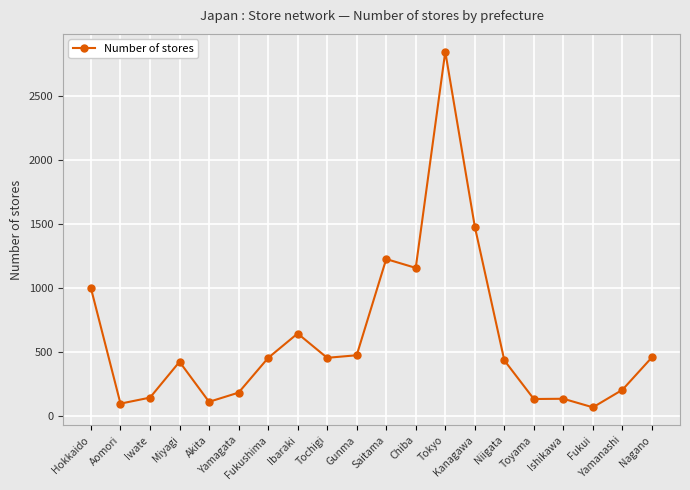

What is the difference between the maximum and minimum values?

2780